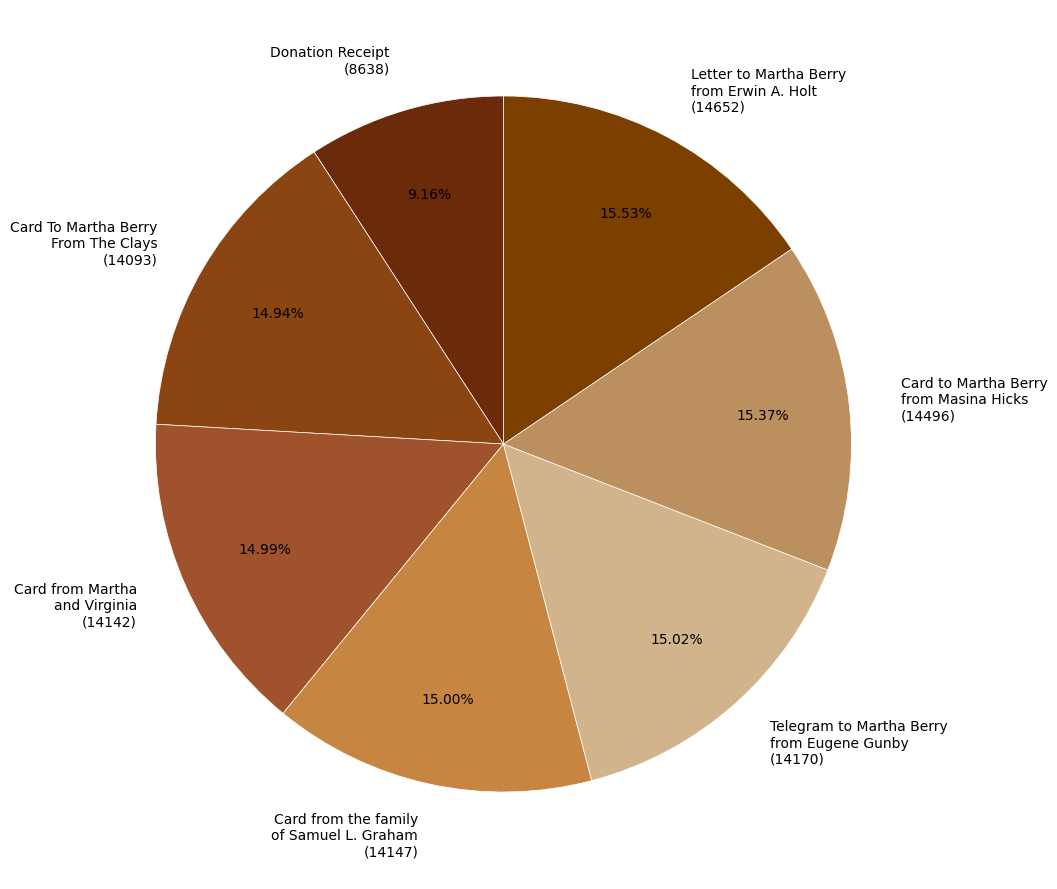

Between Donation Receipt (8638) and Card from the family of Samuel L. Graham (14147), which is larger?

Card from the family of Samuel L. Graham (14147)